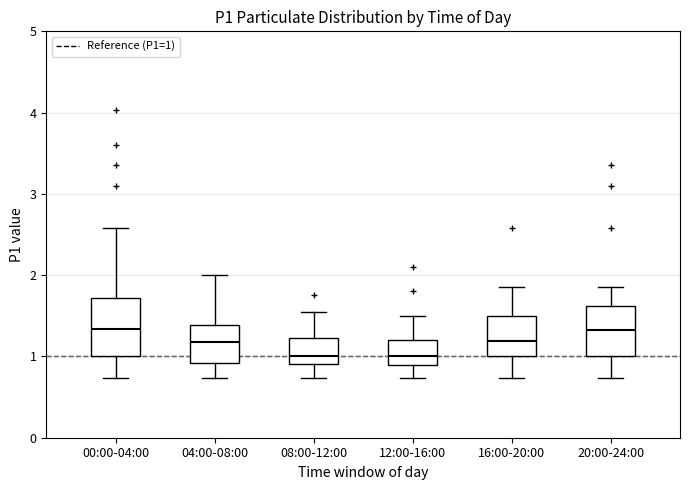

Reading left to right, transcribe this box plot: for each box, give where its median line is, the range the box spans, and where its two whiskers end, as read against the y-axis. The values are not printed on the chart, so give them approximately, as read against the axis.

00:00-04:00: median 1.3, box 1.0 to 1.7, whiskers 0.7 to 2.6
04:00-08:00: median 1.2, box 0.9 to 1.4, whiskers 0.7 to 2.0
08:00-12:00: median 1.0, box 0.9 to 1.2, whiskers 0.7 to 1.6
12:00-16:00: median 1.0, box 0.9 to 1.2, whiskers 0.7 to 1.5
16:00-20:00: median 1.2, box 1.0 to 1.5, whiskers 0.7 to 1.9
20:00-24:00: median 1.3, box 1.0 to 1.6, whiskers 0.7 to 1.9